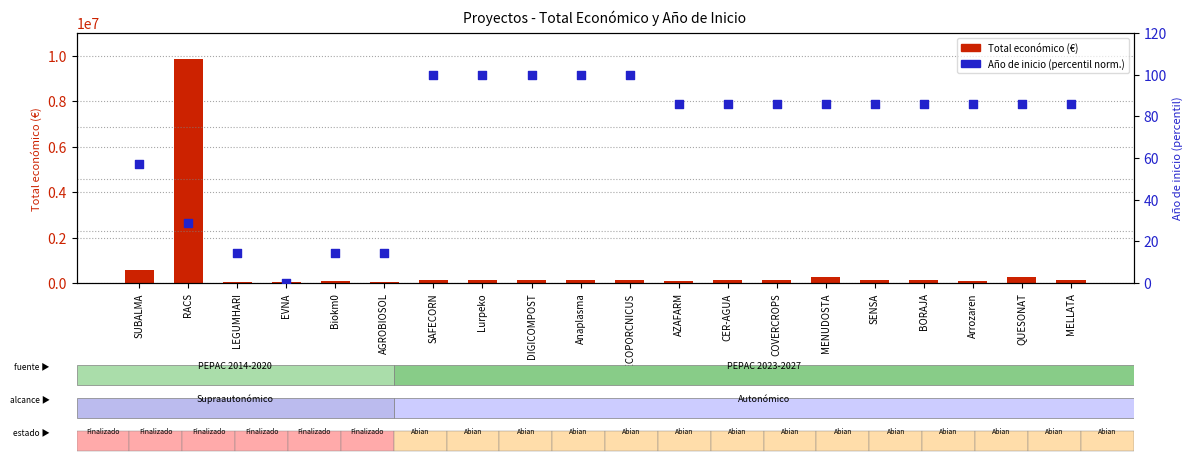

Which series contains the highest Y value?

Total económico